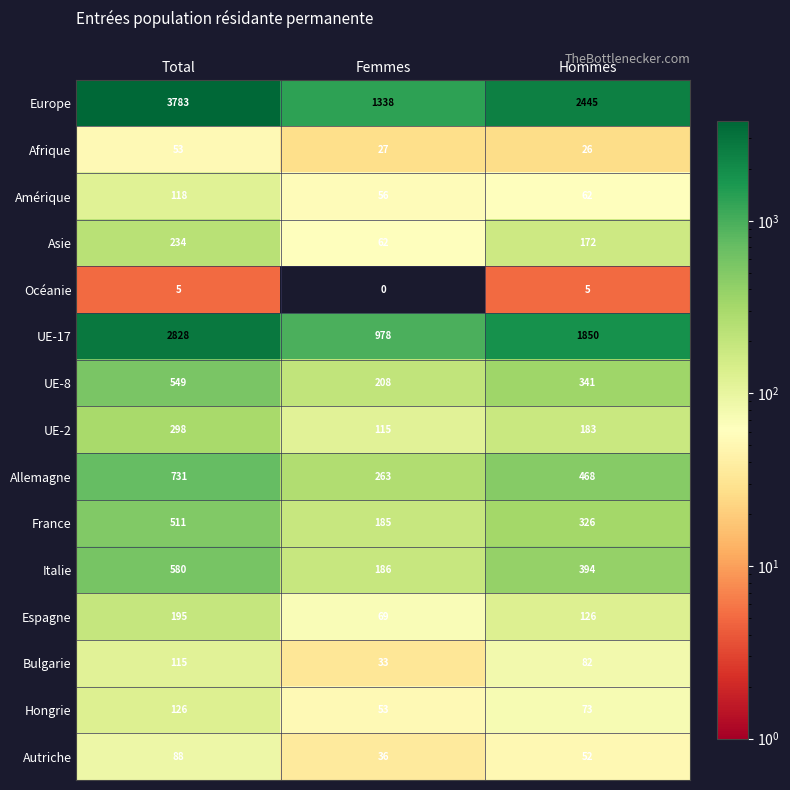

The Autriche series shows 154 at Total. True or false?

False